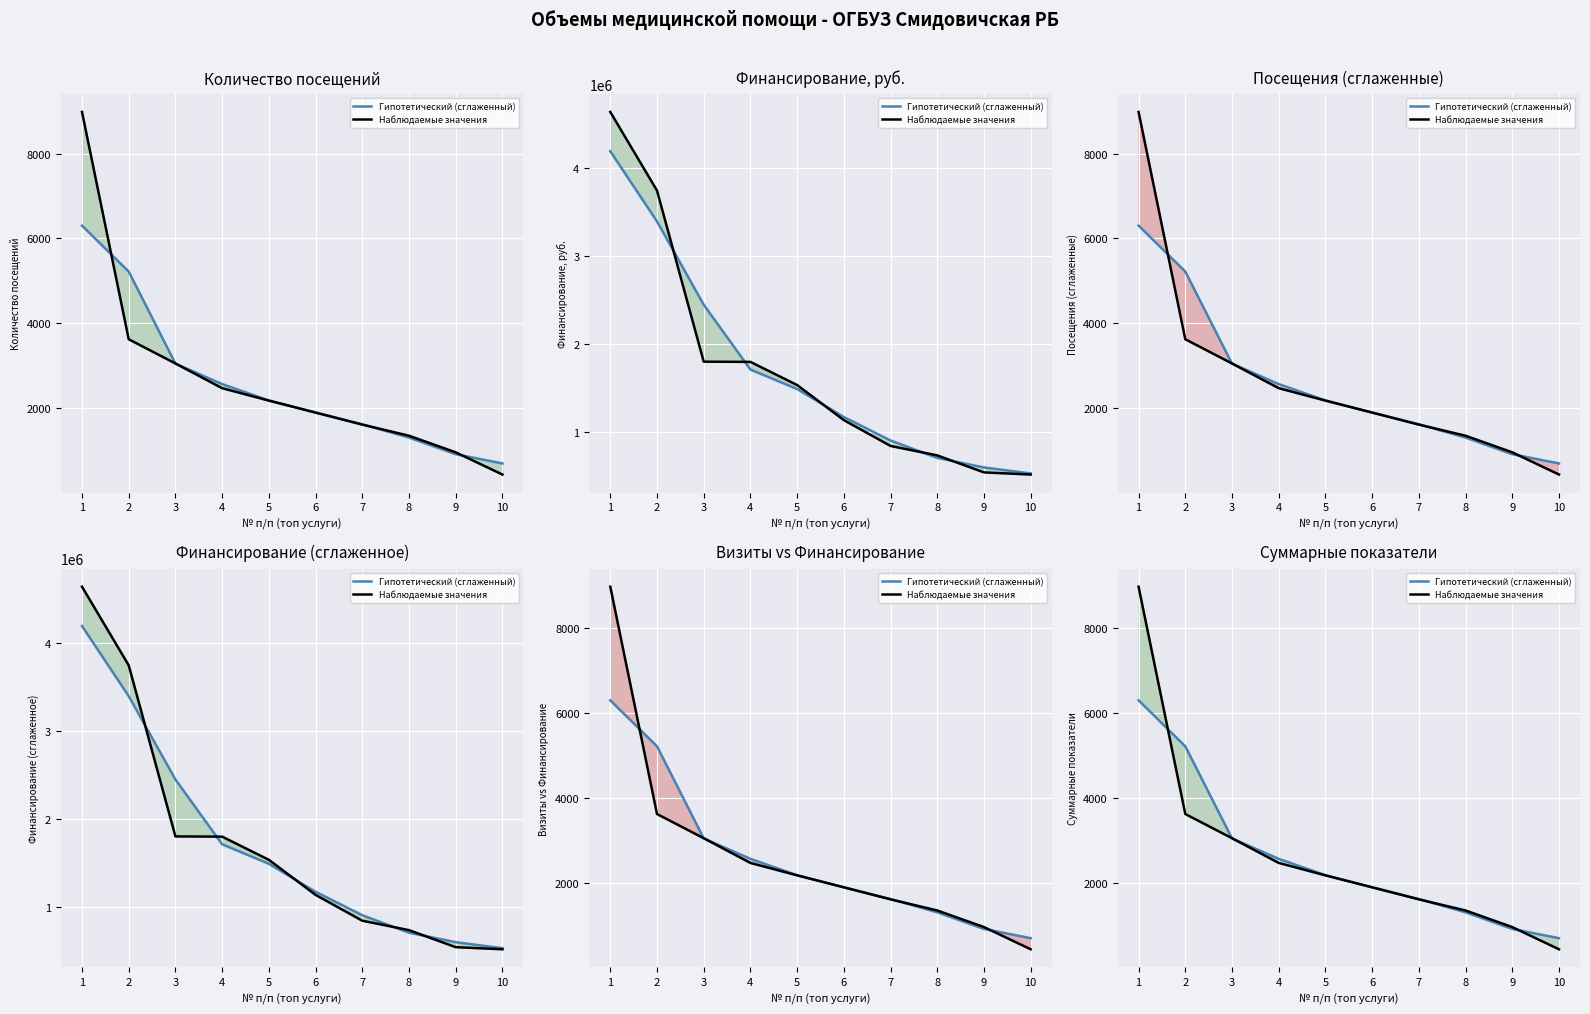

How many categories are shown in the chart?

10